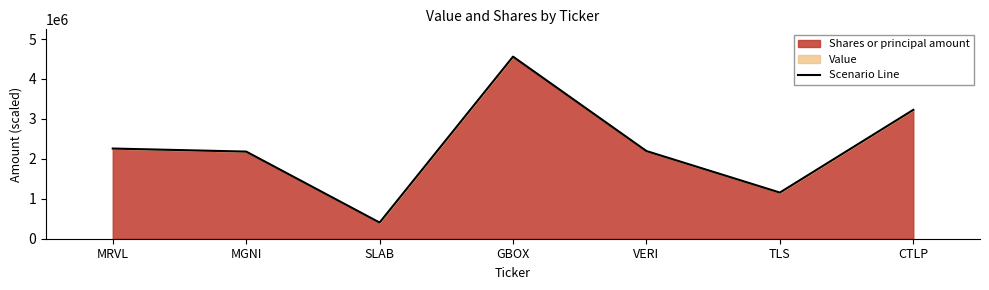

Where does the data first go above 2195297?

MRVL